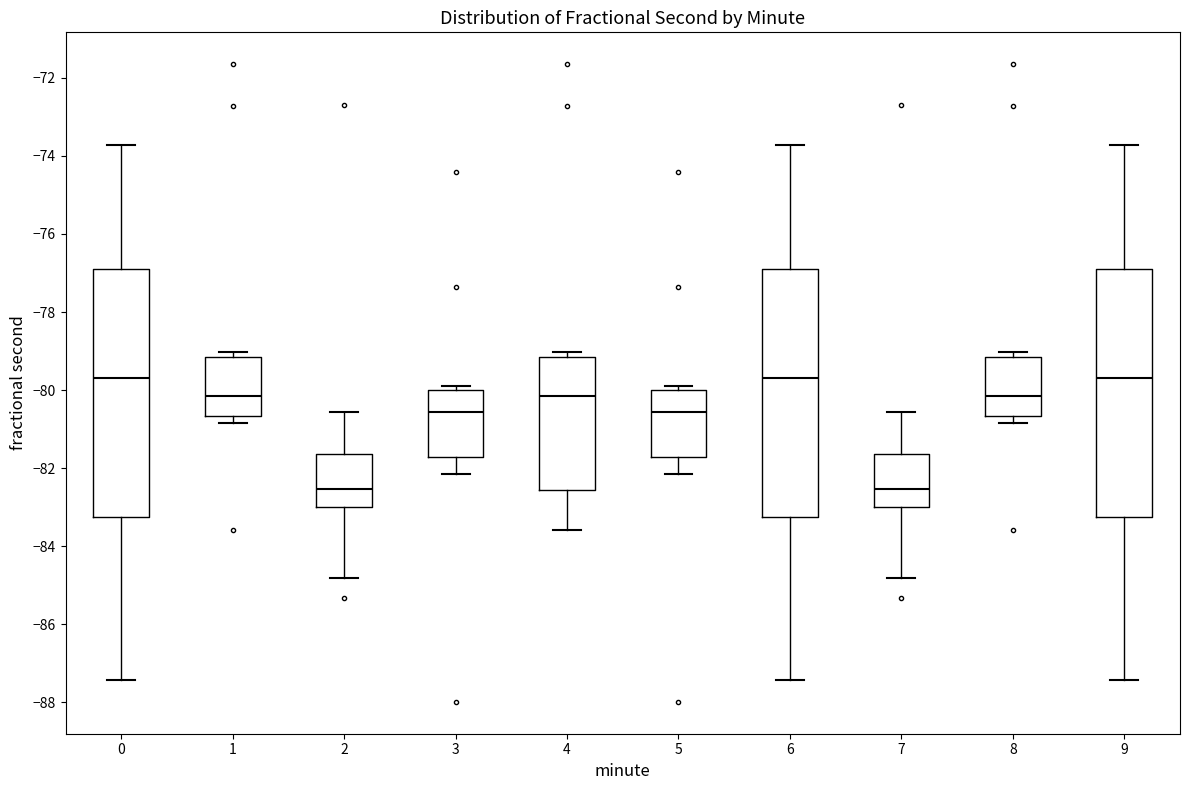

Reading left to right, read every box against the y-axis: the position of its median line, the range the box covers, and the ends of its whiskers. The values are not printed on the chart, so give them approximately, as read against the axis.

0: median -79.6, box -83.2 to -76.8, whiskers -87.4 to -73.8
1: median -80.2, box -80.6 to -79.2, whiskers -80.8 to -79.0
2: median -82.6, box -83.0 to -81.6, whiskers -84.8 to -80.6
3: median -80.6, box -81.8 to -80.0, whiskers -82.2 to -79.8
4: median -80.2, box -82.6 to -79.2, whiskers -83.6 to -79.0
5: median -80.6, box -81.8 to -80.0, whiskers -82.2 to -79.8
6: median -79.6, box -83.2 to -76.8, whiskers -87.4 to -73.8
7: median -82.6, box -83.0 to -81.6, whiskers -84.8 to -80.6
8: median -80.2, box -80.6 to -79.2, whiskers -80.8 to -79.0
9: median -79.6, box -83.2 to -76.8, whiskers -87.4 to -73.8